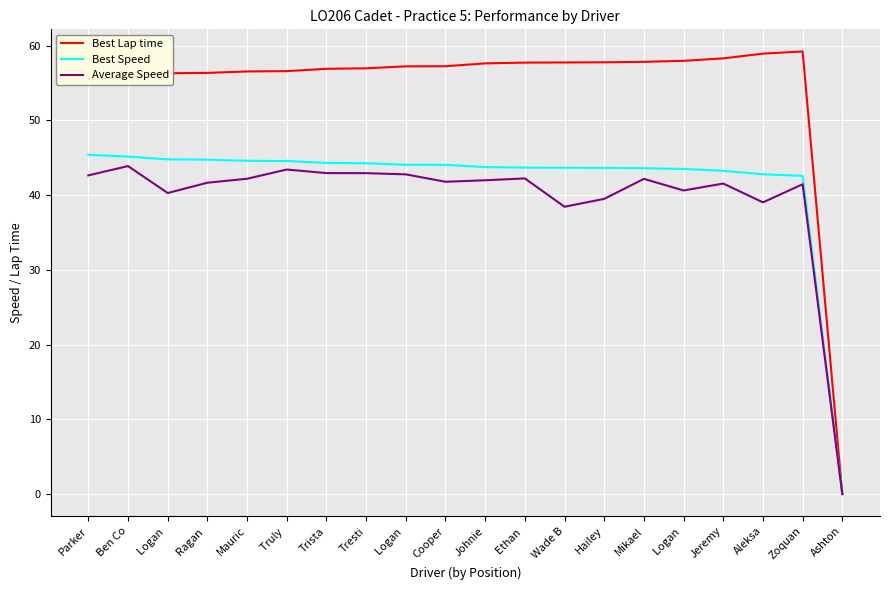

Reading right to left, transcribe all the data shown in this chart.

Best Lap time: Ashton=0.0	Zoquan=59.2	Aleksa=58.9	Jeremy=58.3	Logan =58.0	Mikael=57.8	Hailey=57.8	Wade B=57.7	Ethan =57.7	Johnie=57.6	Cooper=57.2	Logan =57.2	Tresti=57.0	Trista=56.9	Truly =56.6	Mauric=56.5	Ragan =56.3	Logan =56.3	Ben Co=55.8	Parker=55.5
Best Speed: Ashton=0.0	Zoquan=42.6	Aleksa=42.8	Jeremy=43.2	Logan =43.5	Mikael=43.6	Hailey=43.6	Wade B=43.6	Ethan =43.7	Johnie=43.7	Cooper=44.0	Logan =44.0	Tresti=44.2	Trista=44.3	Truly =44.5	Mauric=44.6	Ragan =44.7	Logan =44.8	Ben Co=45.1	Parker=45.4
Average Speed: Ashton=0.0	Zoquan=41.4	Aleksa=39.0	Jeremy=41.5	Logan =40.6	Mikael=42.2	Hailey=39.5	Wade B=38.4	Ethan =42.2	Johnie=42.0	Cooper=41.8	Logan =42.8	Tresti=42.9	Trista=42.9	Truly =43.4	Mauric=42.2	Ragan =41.6	Logan =40.3	Ben Co=43.9	Parker=42.6